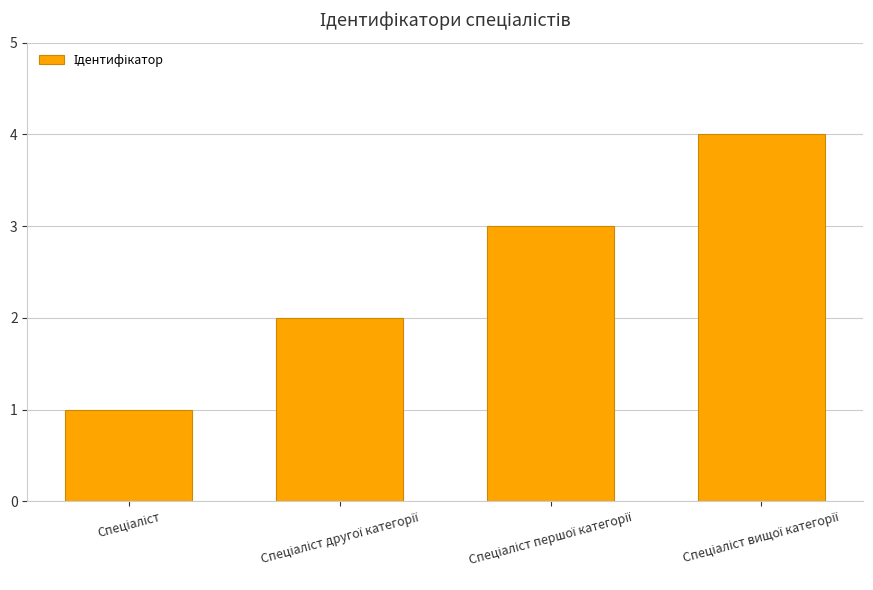

What is the difference between the second highest and second lowest values?

1